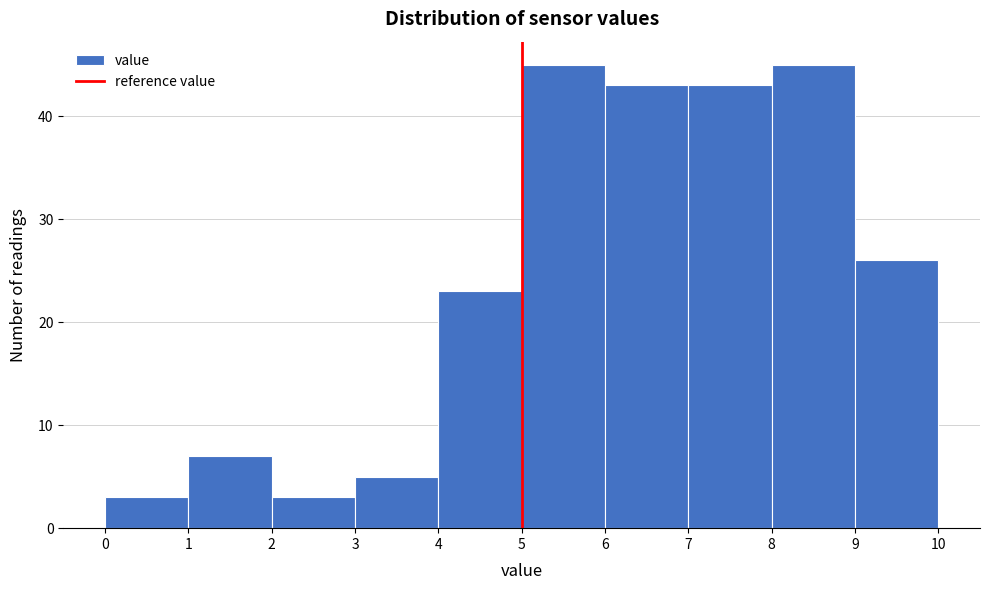

Reading left to right, transcribe this chart: for each bar, give the range it covers on the x-axis and its height. The values are not printed on the chart, so give them approximately, as read against the axis.

0 to 1: 3
1 to 2: 7
2 to 3: 3
3 to 4: 5
4 to 5: 23
5 to 6: 45
6 to 7: 43
7 to 8: 43
8 to 9: 45
9 to 10: 26